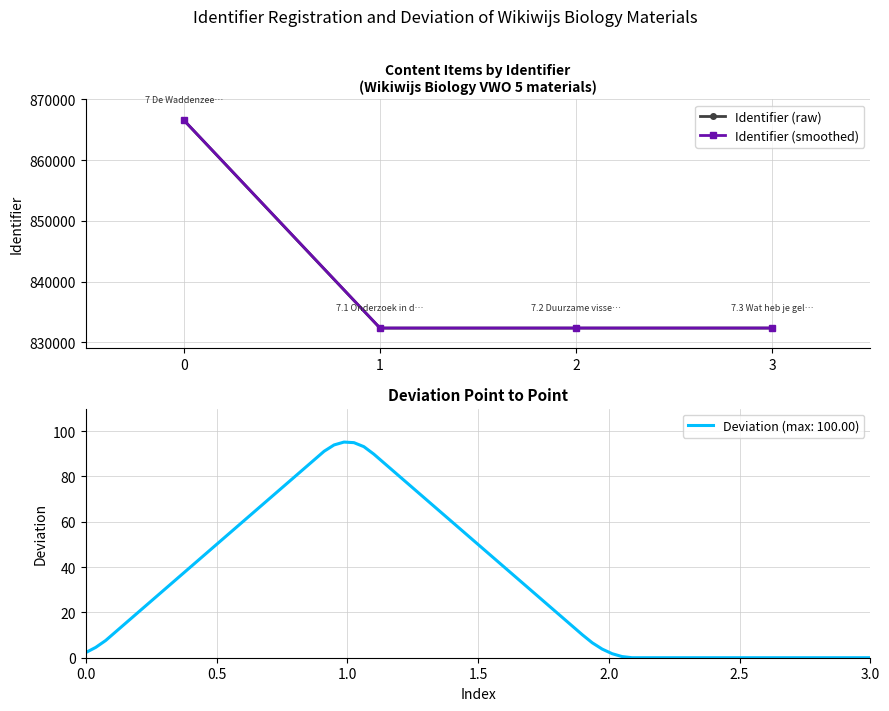

What is the difference between the Identifier (raw) values at 3 and 2?

2.0